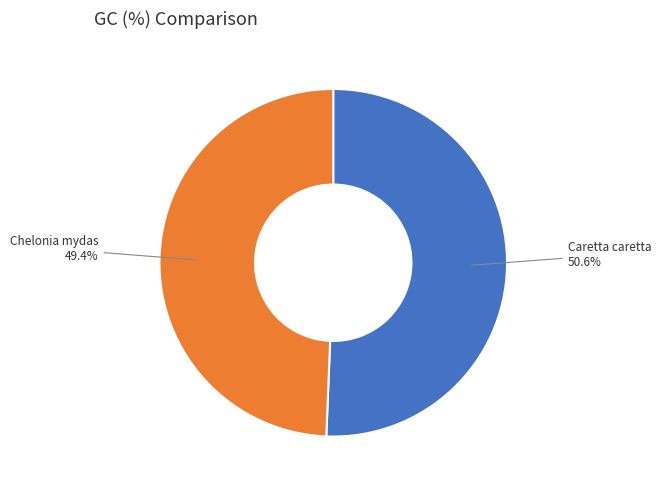

Does any single category account for the majority?

Yes